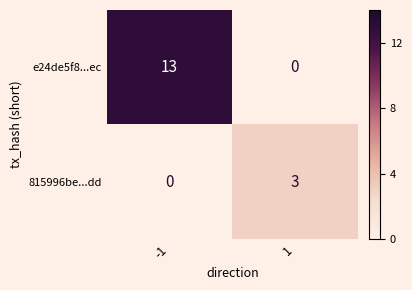

How many distinct data groups are displayed?

2